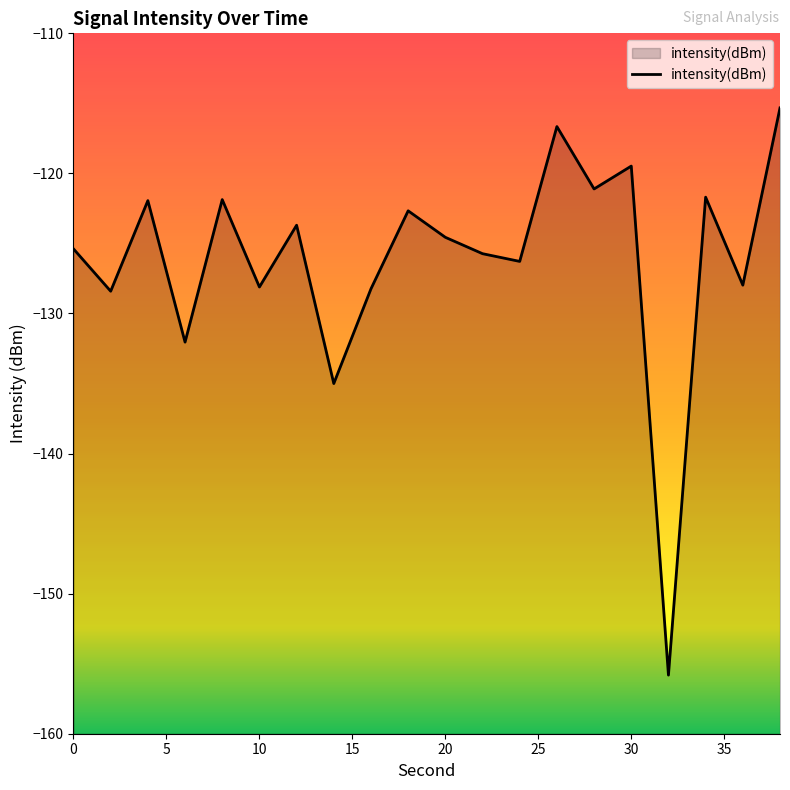

What is the value of the 13th point from the left?

-126.3